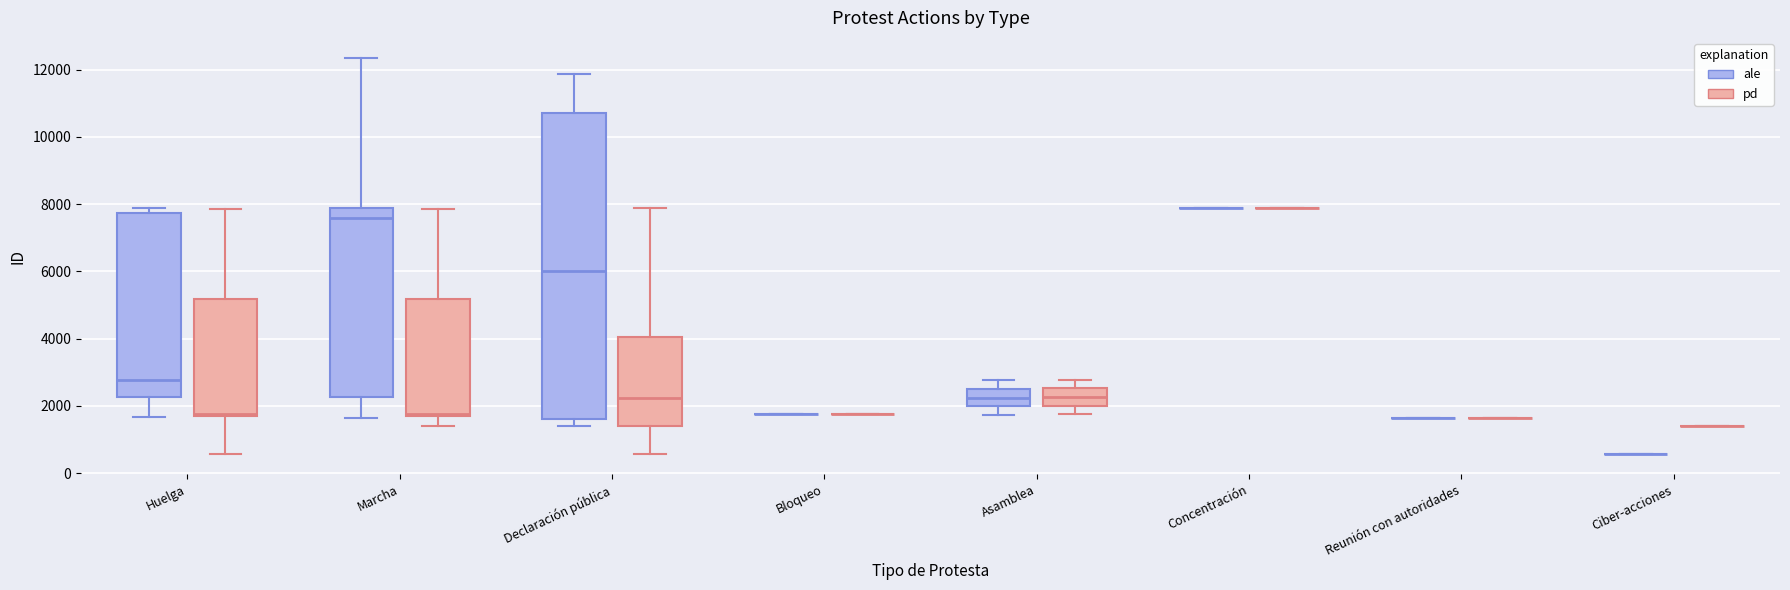

Where is the upper edge of the box for Declaración pública (pd) on the y-axis? The values are not printed on the chart, so give them approximately, as read against the axis.

4000